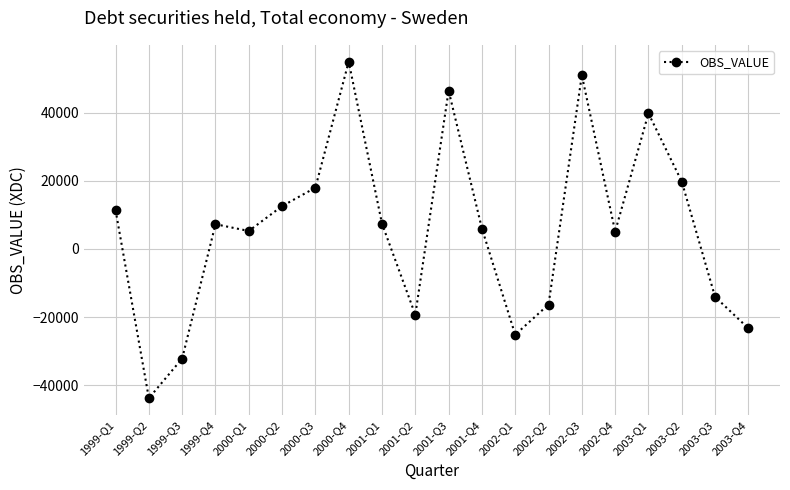

True or false: the data has more than 2 interior local peaks.

True